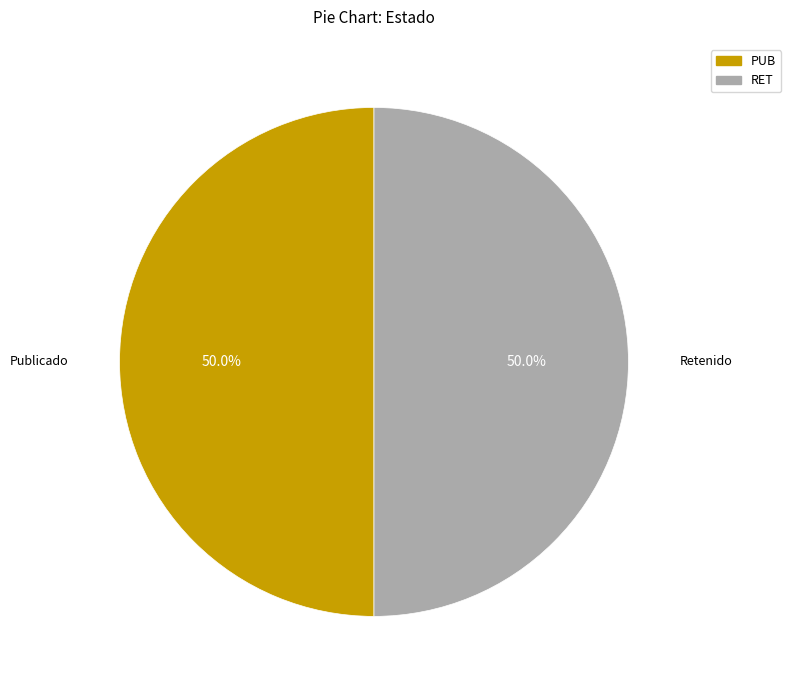

What is the ratio of the value at PUB to the value at RET?

1.0